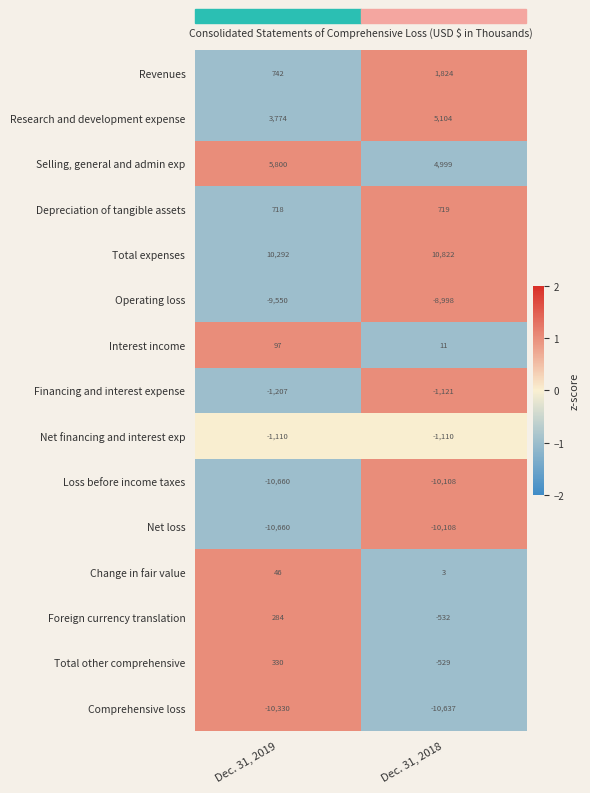

What is the approximate value of Financing and interest expense at Dec. 31, 2019, to the nearest 5?

-1205